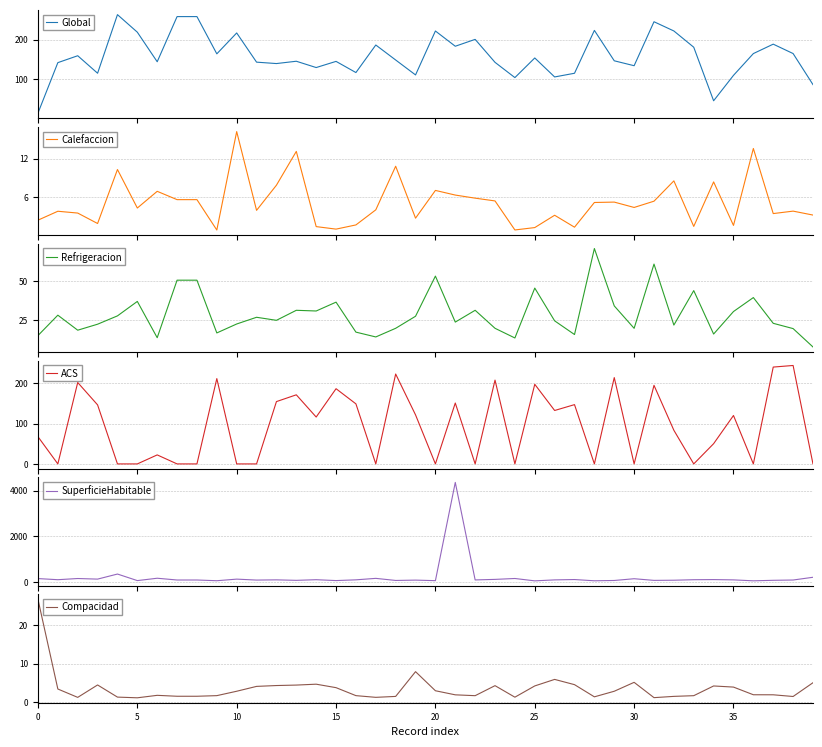

Between 35 and 0, which is larger?

35